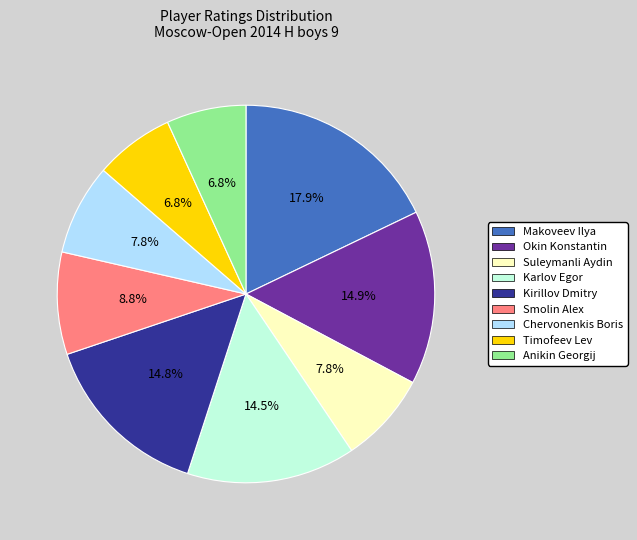

Is the sum of Makoveev Ilya and Okin Konstantin greater than half?

No